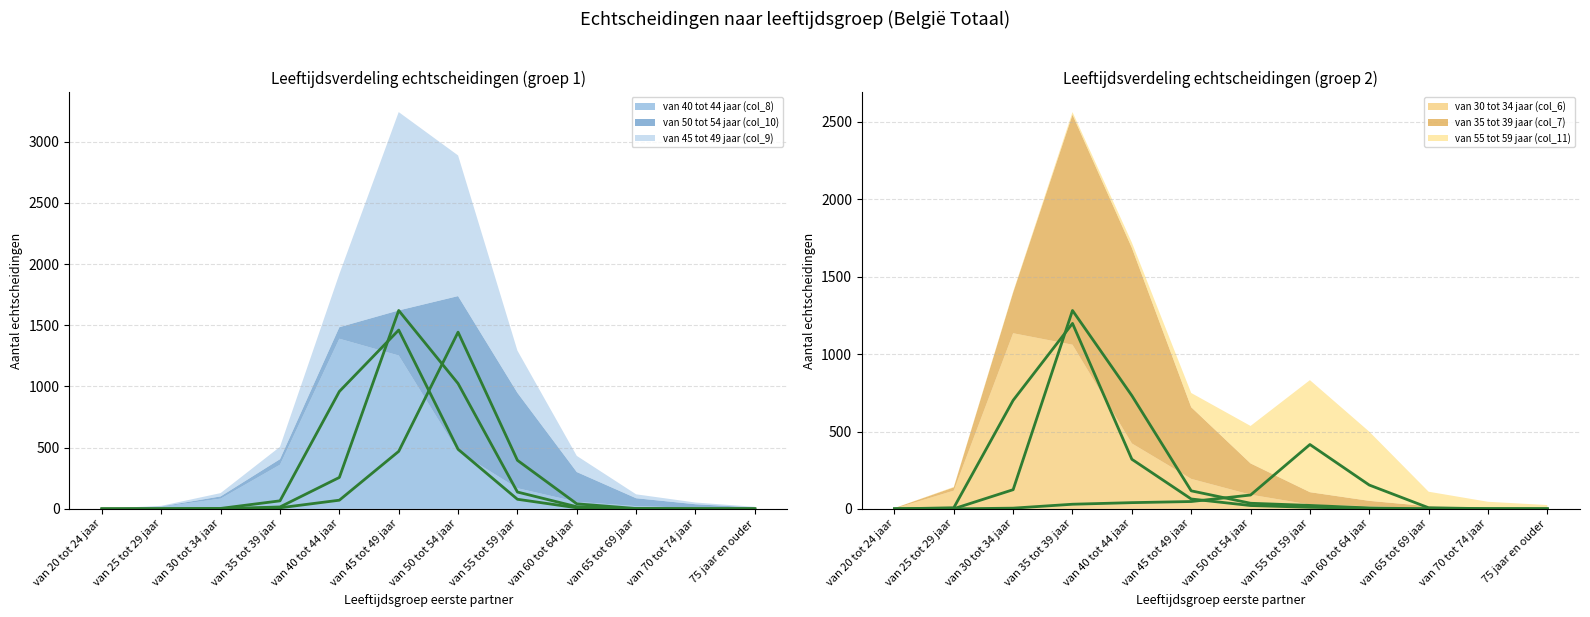

True or false: van 55 tot 59 jaar (col_11) has a value of 161 at van 50 tot 54 jaar.

False